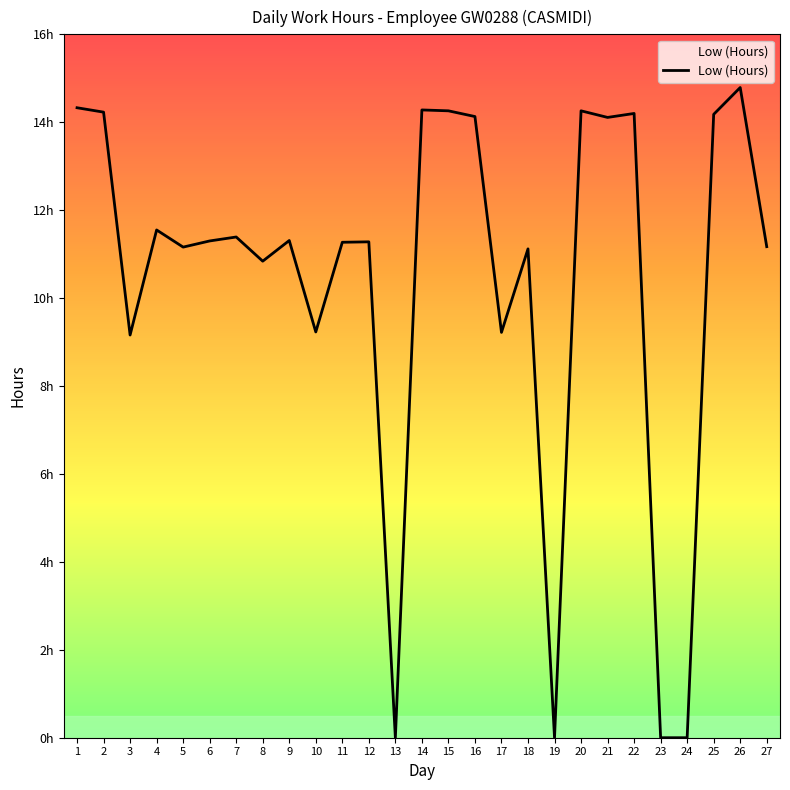

At which label is the value closest to 7?

3